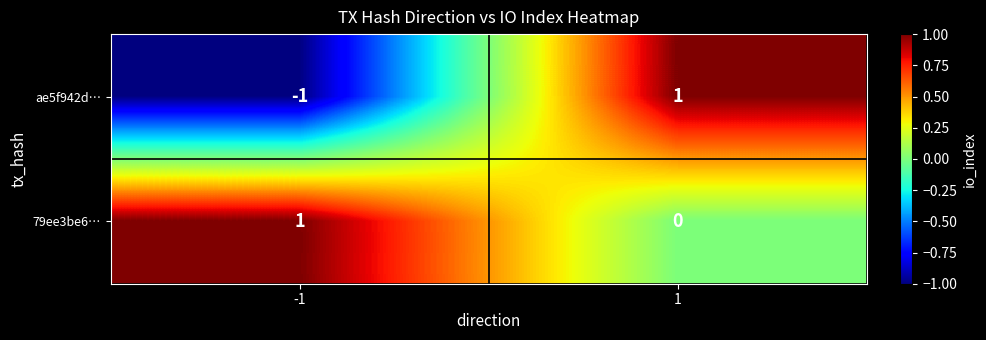

The value of 79ee3be6… at -1 is 1. True or false?

True